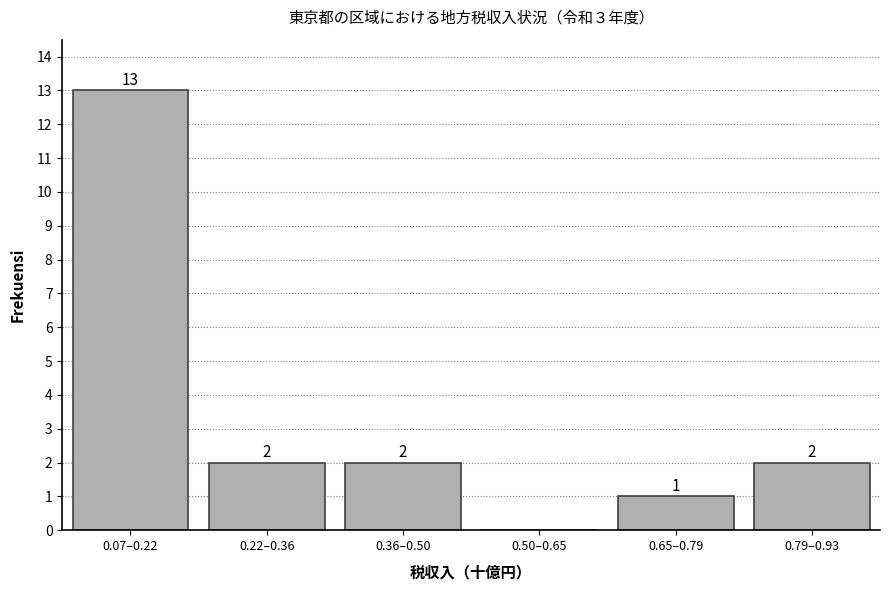

Reading left to right, what are all the values shown in this chart?

0.07–0.22=13	0.22–0.36=2	0.36–0.50=2	0.50–0.65=0	0.65–0.79=1	0.79–0.93=2